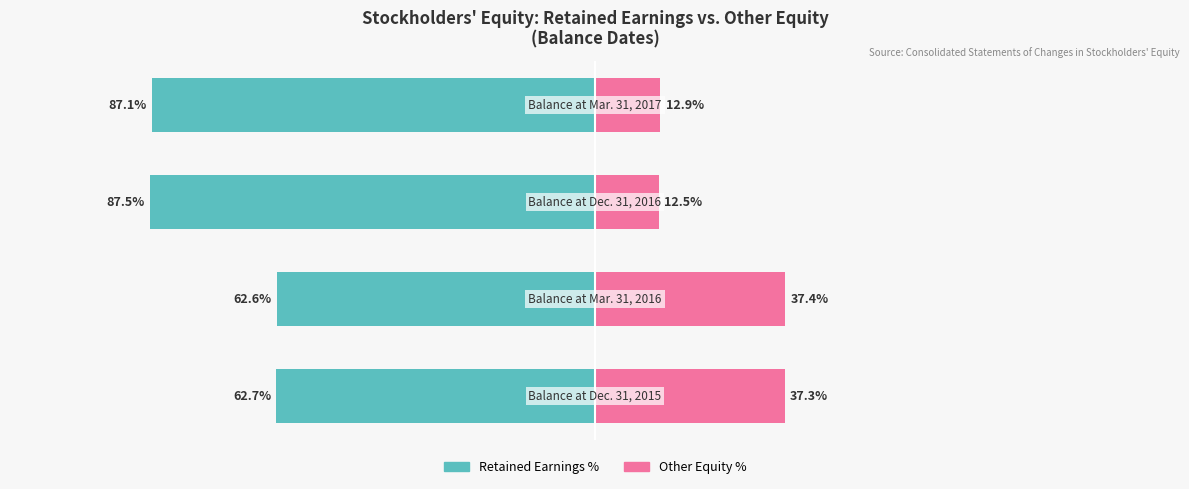

What is the difference between the maximum and minimum values in the Other Equity % series?

24.9